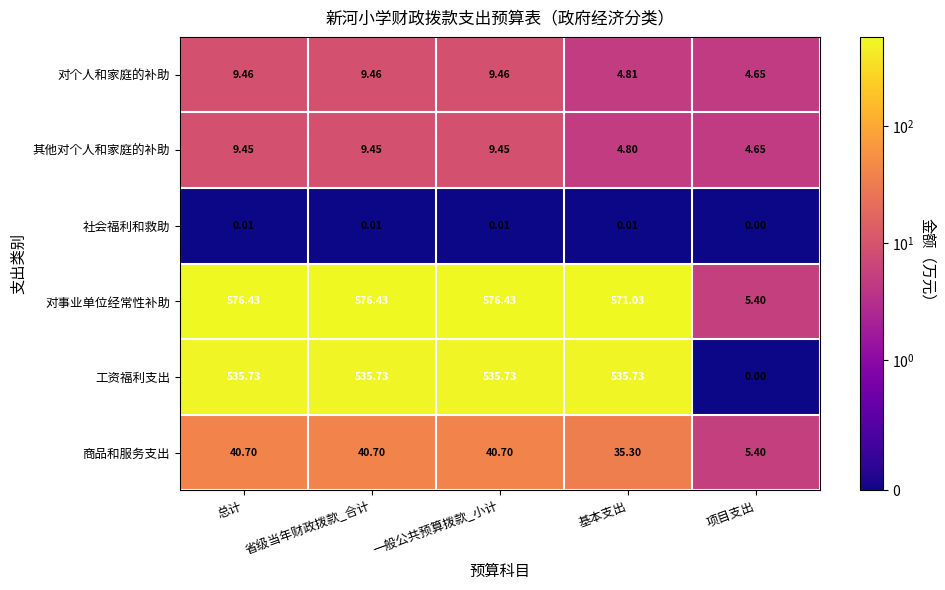

At 省级当年财政拨款_合计, list the series in order from smallest to largest.

社会福利和救助, 其他对个人和家庭的补助, 对个人和家庭的补助, 商品和服务支出, 工资福利支出, 对事业单位经常性补助